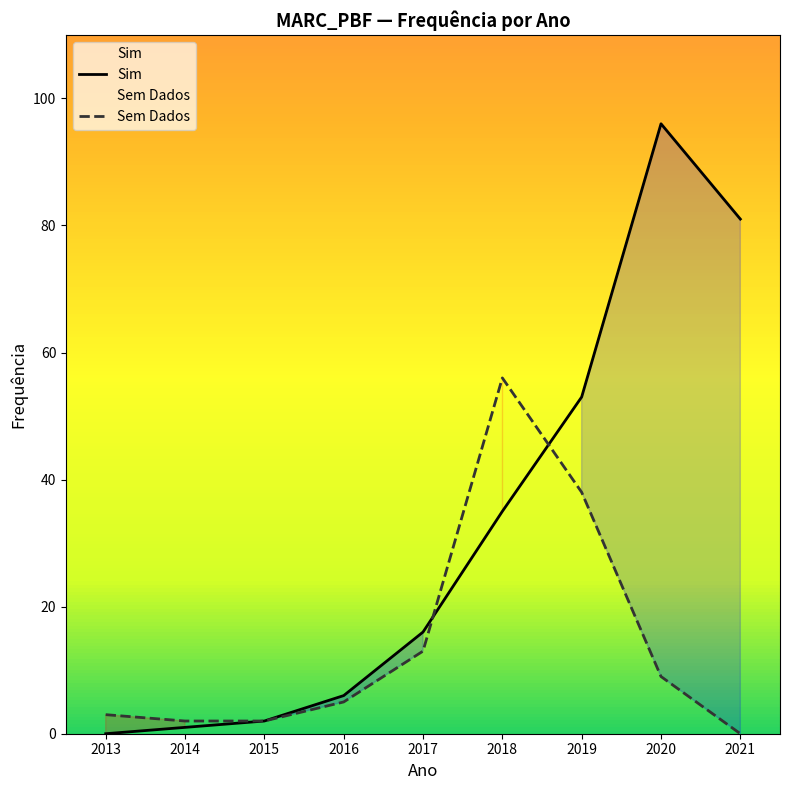

Which category has the highest value in the Sim series?

2020